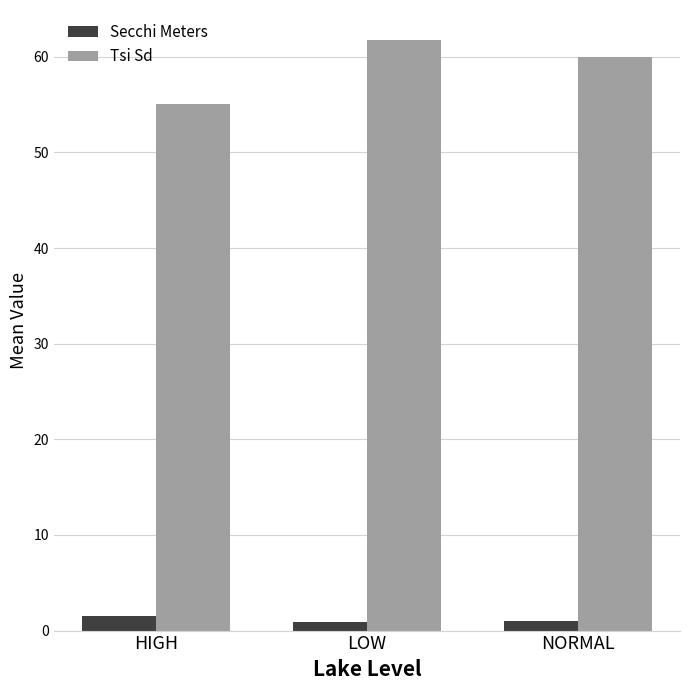

At which category is the sum across all series the highest?

LOW